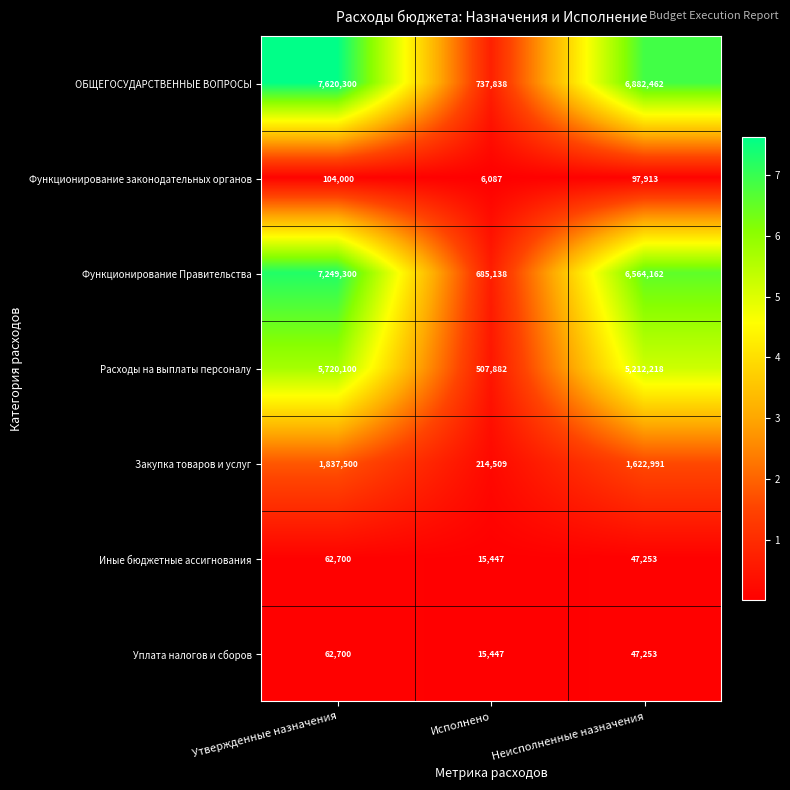

At how many categories does at least one series exceed 1068853?

2